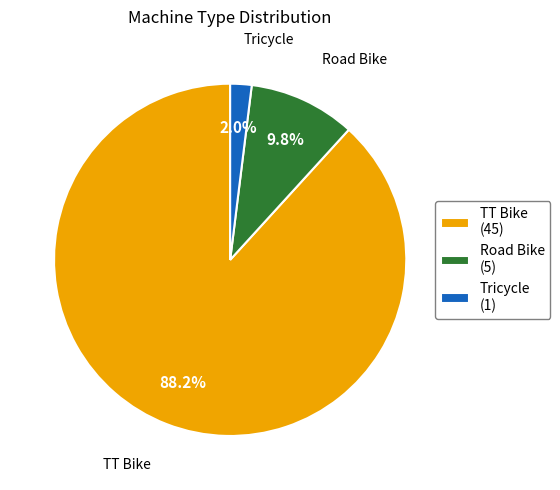

The TT Bike slice represents 88% of the pie. True or false?

True